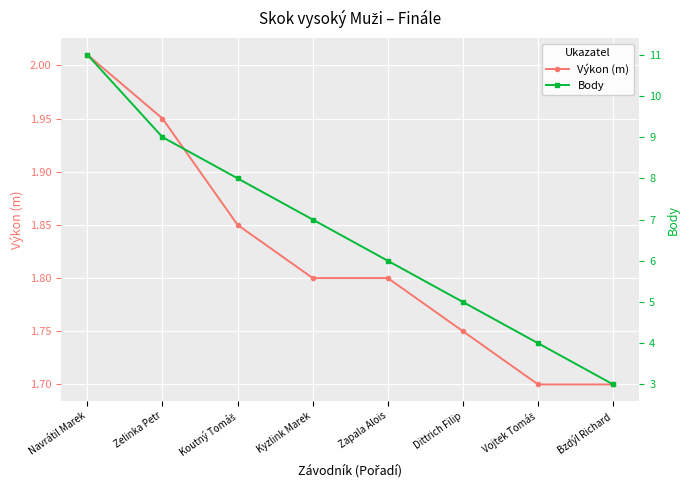

True or false: Body has more than 1 points higher than both neighbors.

False